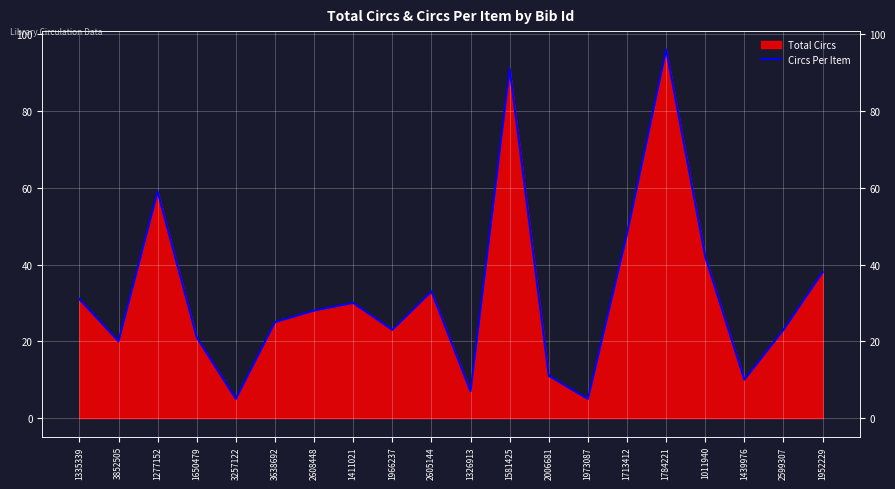

How many lines are shown in the chart?

1